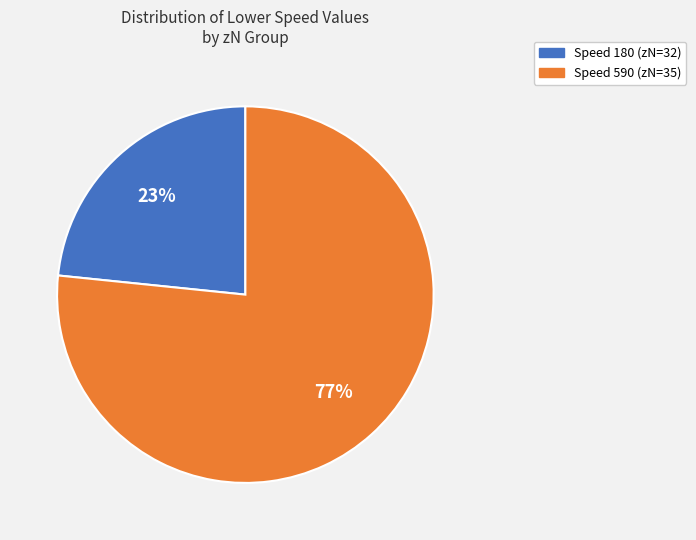

To the nearest percent, what is the average slice percentage?

50%